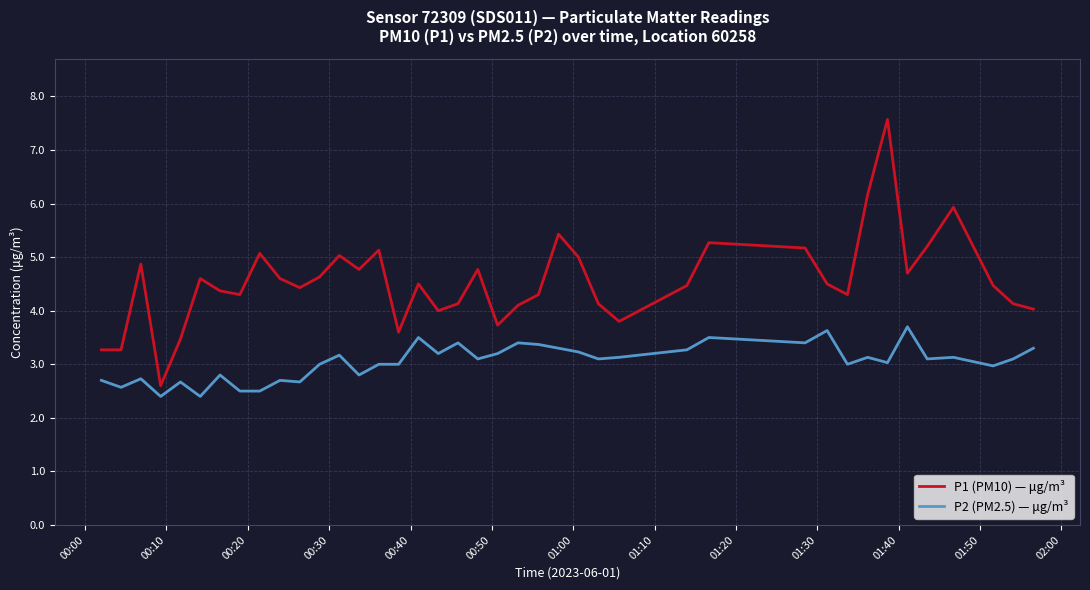

True or false: P2 (PM2.5) — μg/m³ and P1 (PM10) — μg/m³ cross at least once.

False